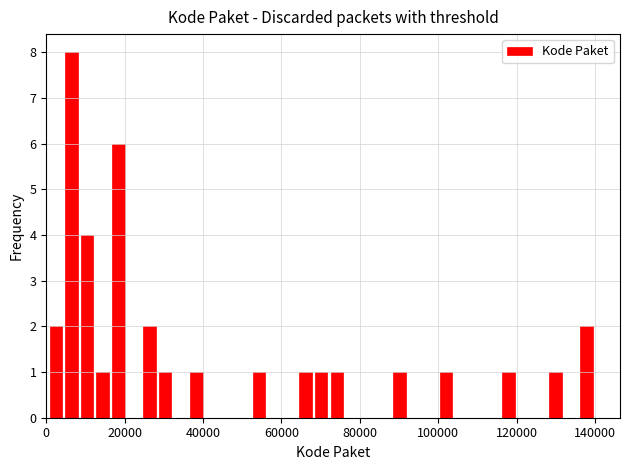

Read against the x-axis, roughly where is the centre of the tallest bar?

6000